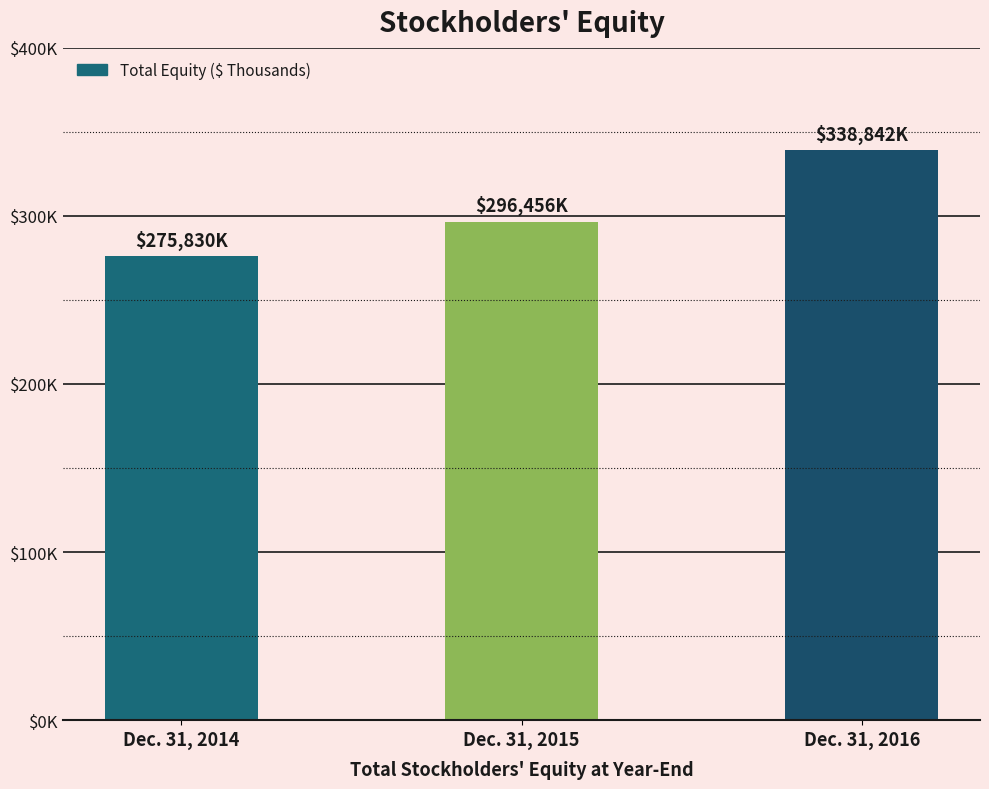

What is the average value?

303709